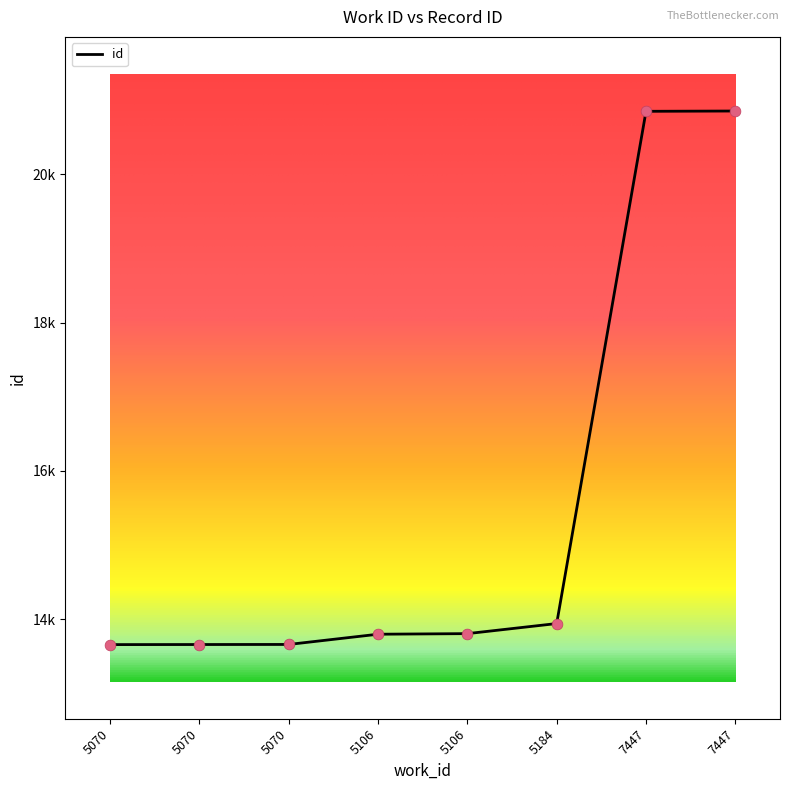

What is the ratio of the value at 5106 to the value at 5106?

1.0